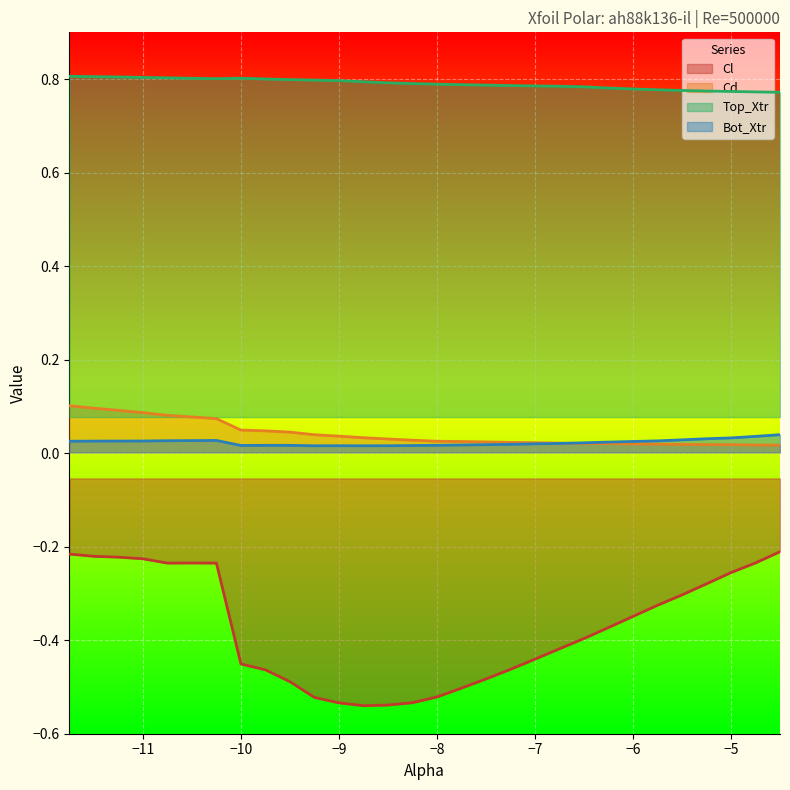

Count the number of data series in this chart.

4